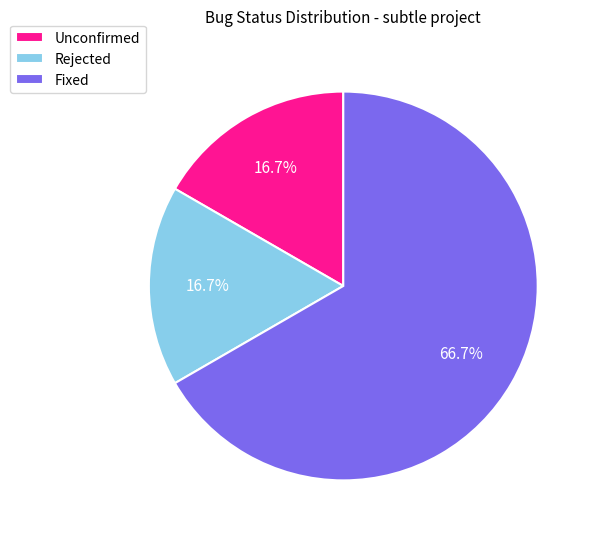

Is Rejected the majority of the pie?

No